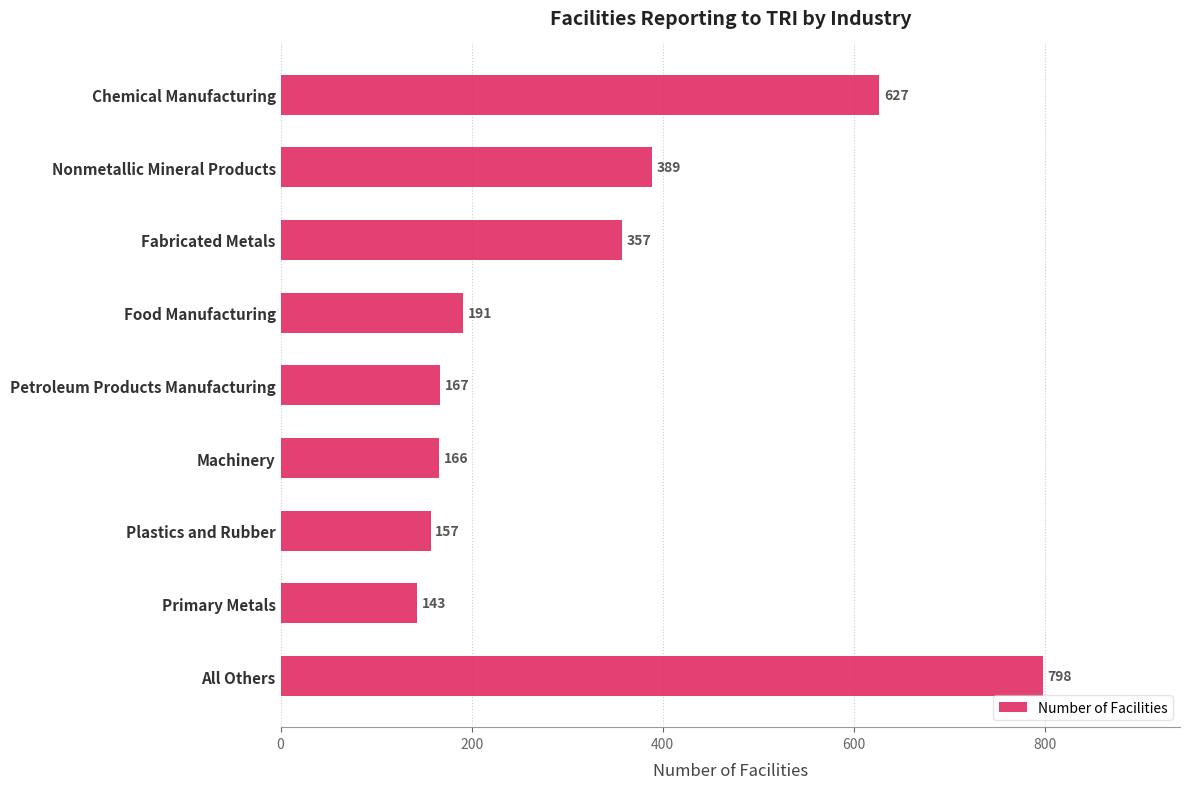

Which has a higher value, Food Manufacturing or Petroleum Products Manufacturing?

Food Manufacturing